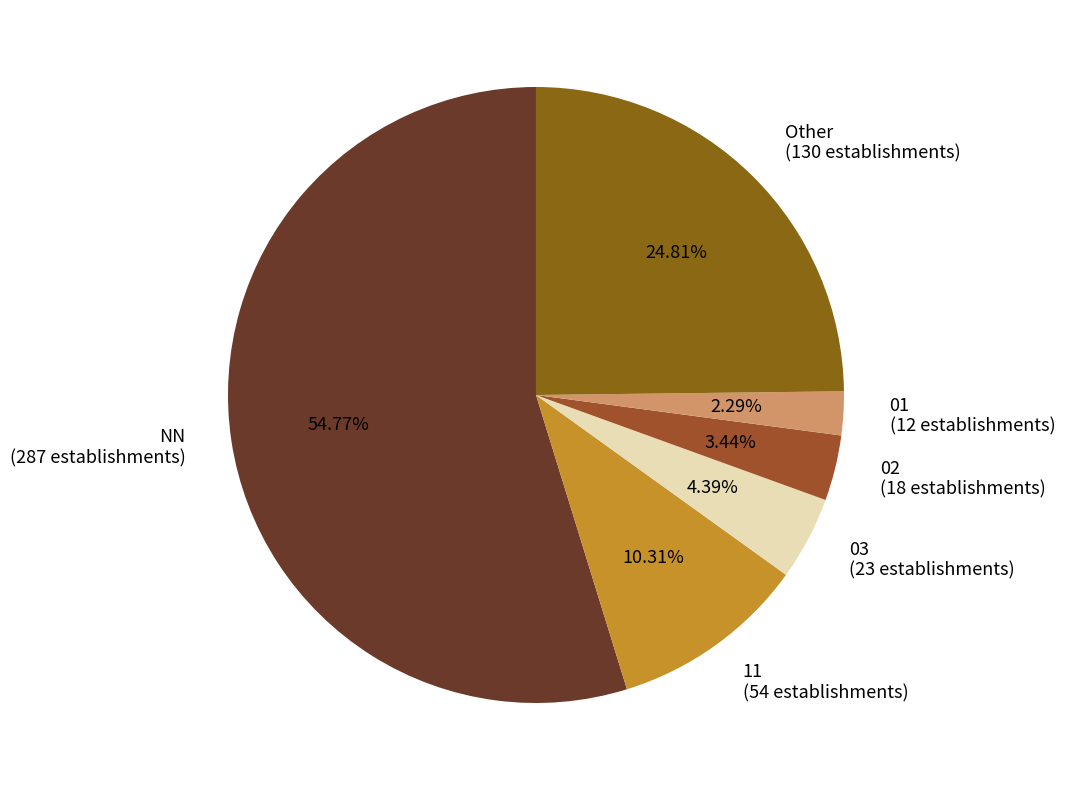

Rank the categories by value from lowest to highest.

01, 02, 03, 11, Other, NN